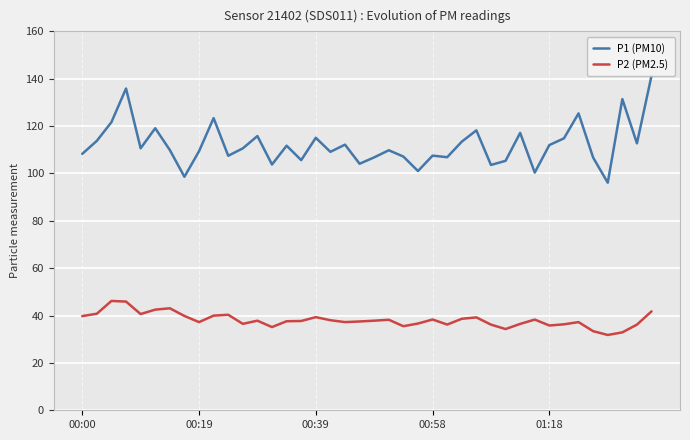

What is the spread (max minus min) of values at 01:18?

76.2